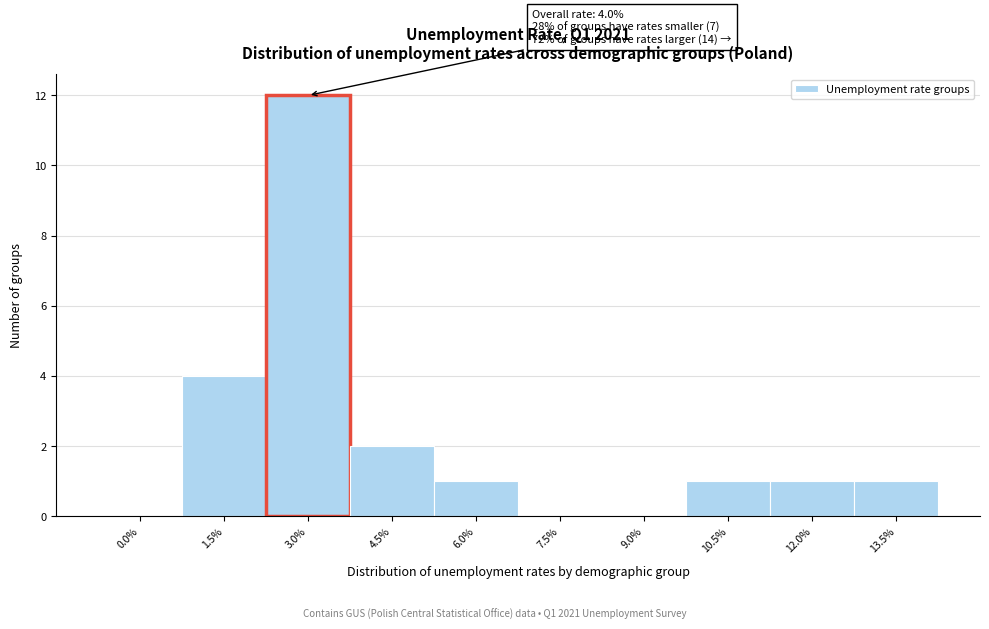

Reading left to right, extract all data points from this chart.

0.0%=0	1.5%=4	3.0%=12	4.5%=2	6.0%=1	7.5%=0	9.0%=0	10.5%=1	12.0%=1	13.5%=1